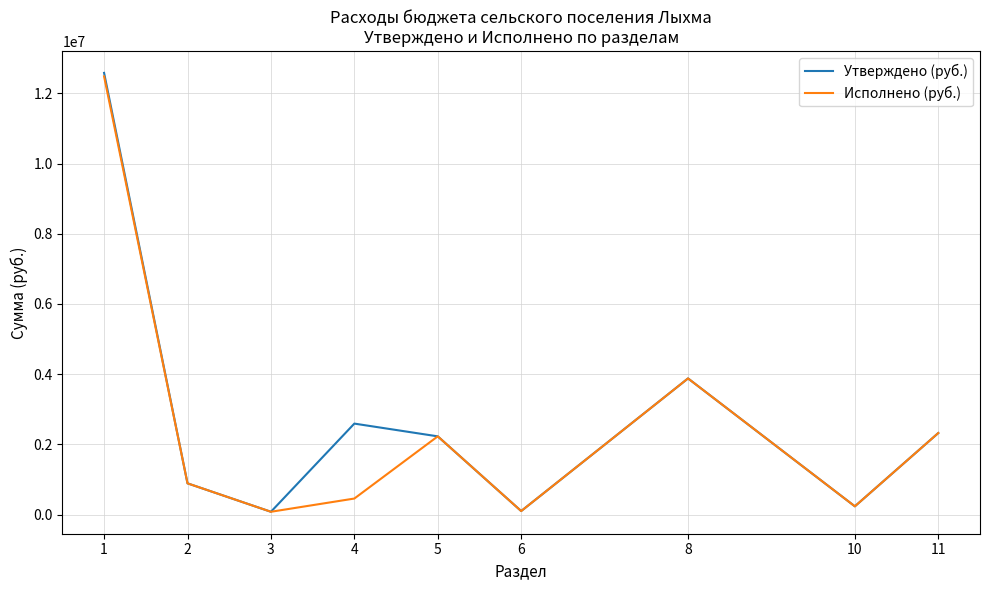

Is the value of Утверждено (руб.) at 11 greater than the value of Исполнено (руб.) at 10?

Yes